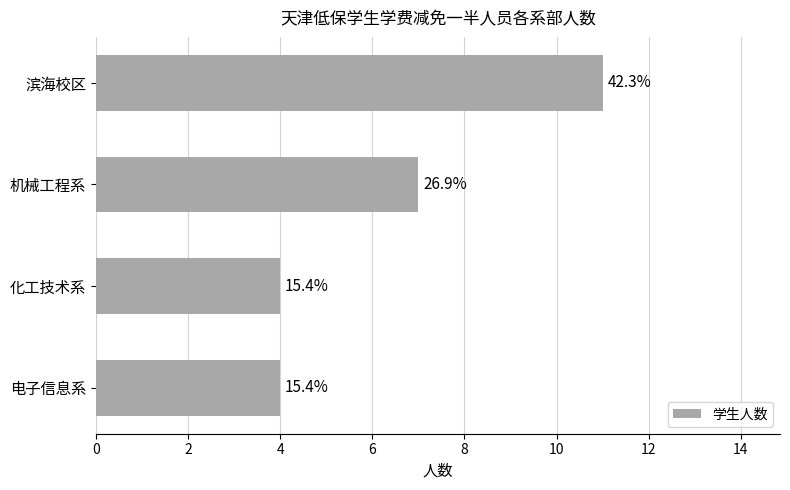

How many bars are there in total?

4